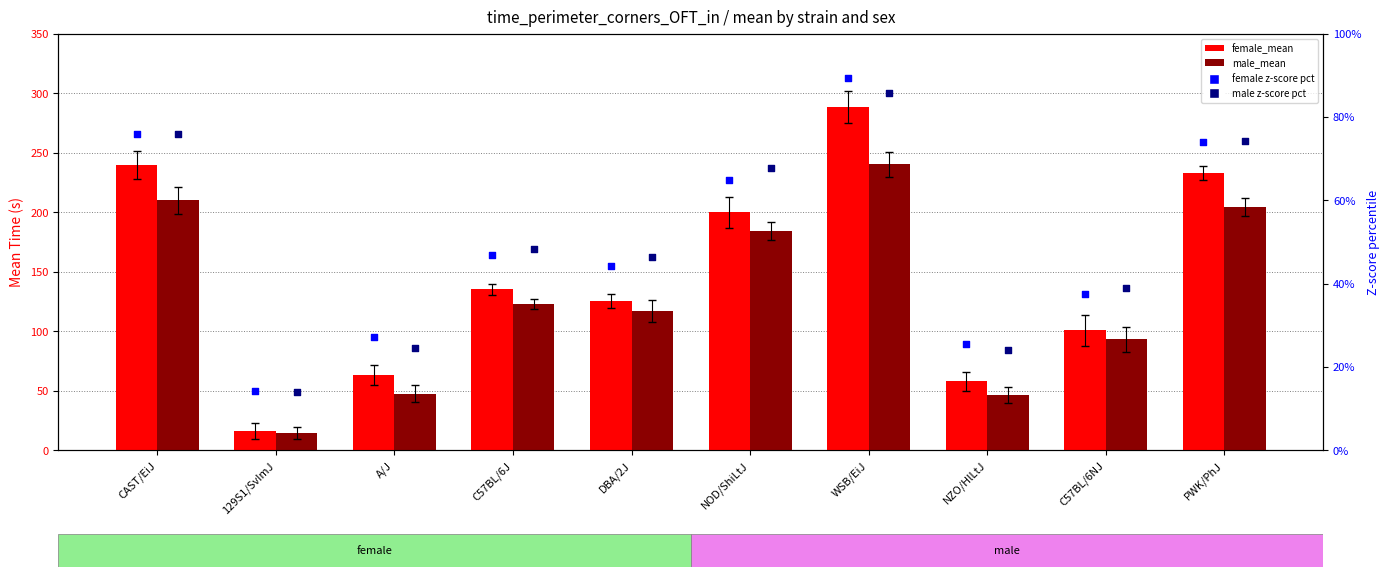

At how many categories does at least one series exceed 221?

3